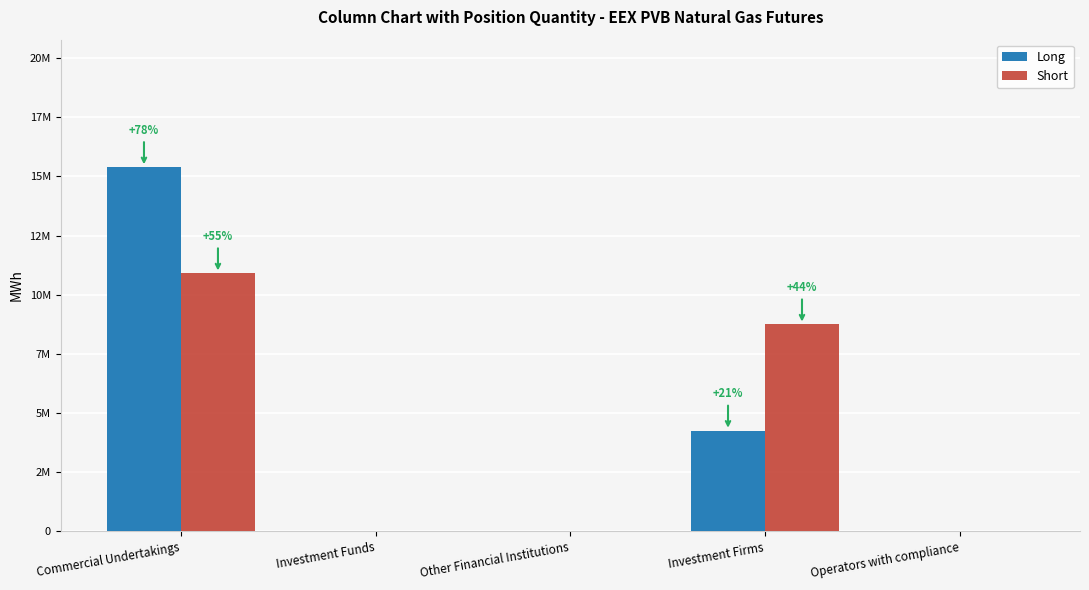

Does the chart contain stacked bars?

No